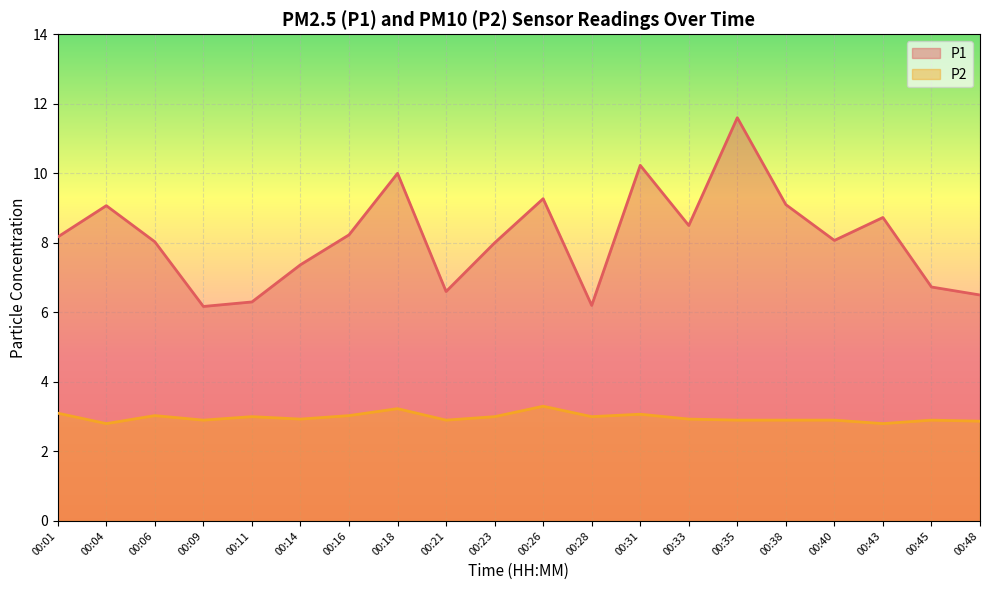

What are all the series names shown in the legend?

P1, P2